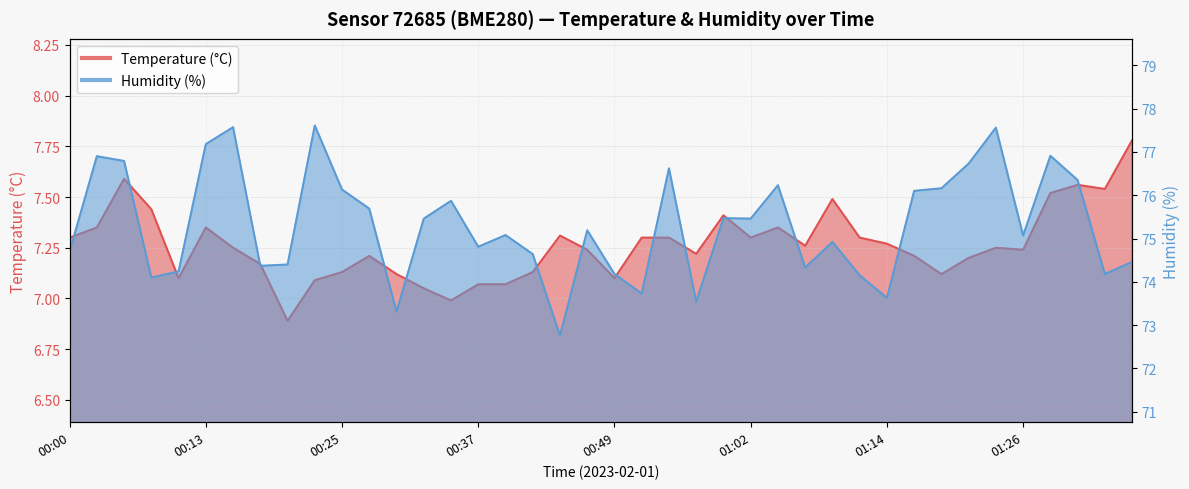

How many data points in Temperature are less than 7?

2